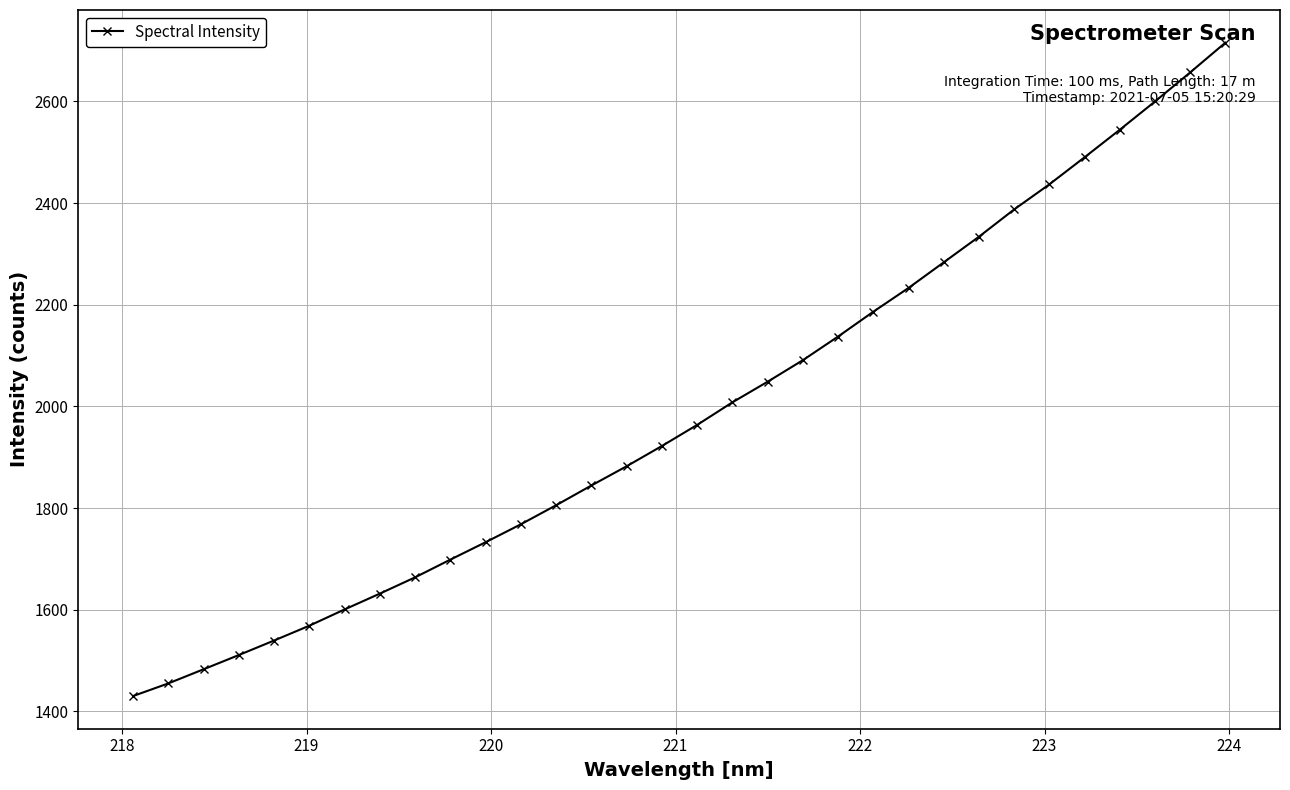

What is the difference between the second highest and second lowest values?

1202.1